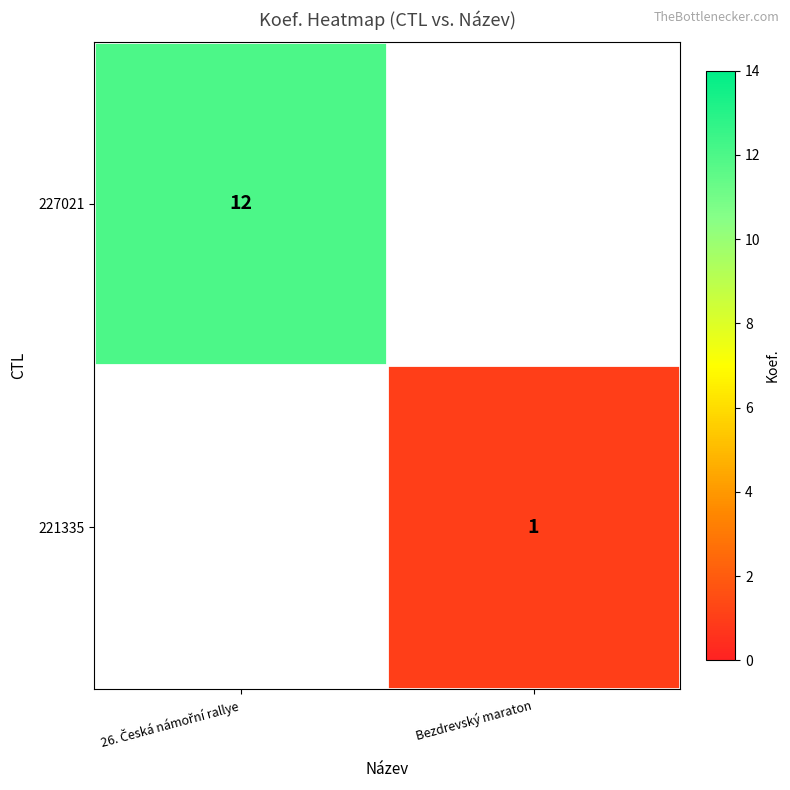

Is it true that 221335 equals 2 at Bezdrevský maraton?

False